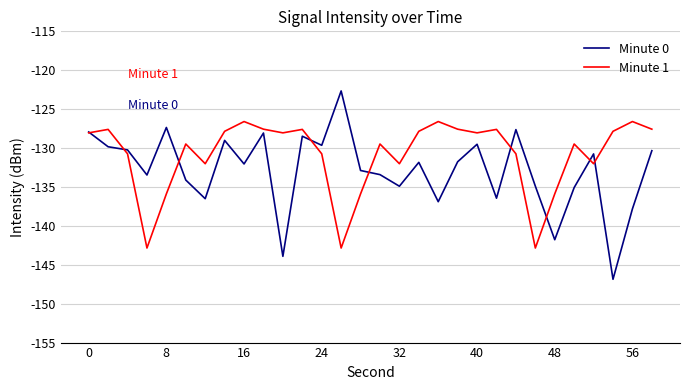

Which series has the widest spread of values?

Minute 0